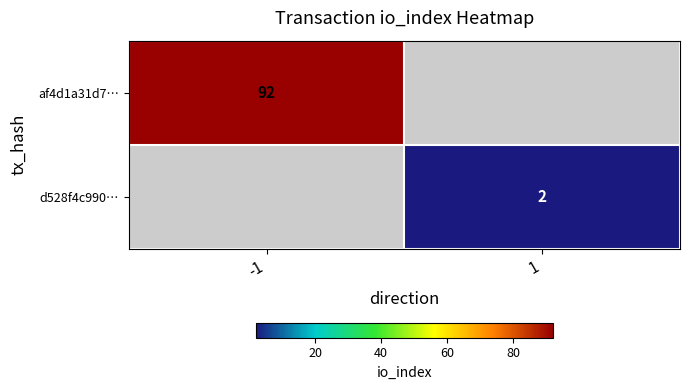

The af4d1a31d7… series shows 61 at -1. True or false?

False